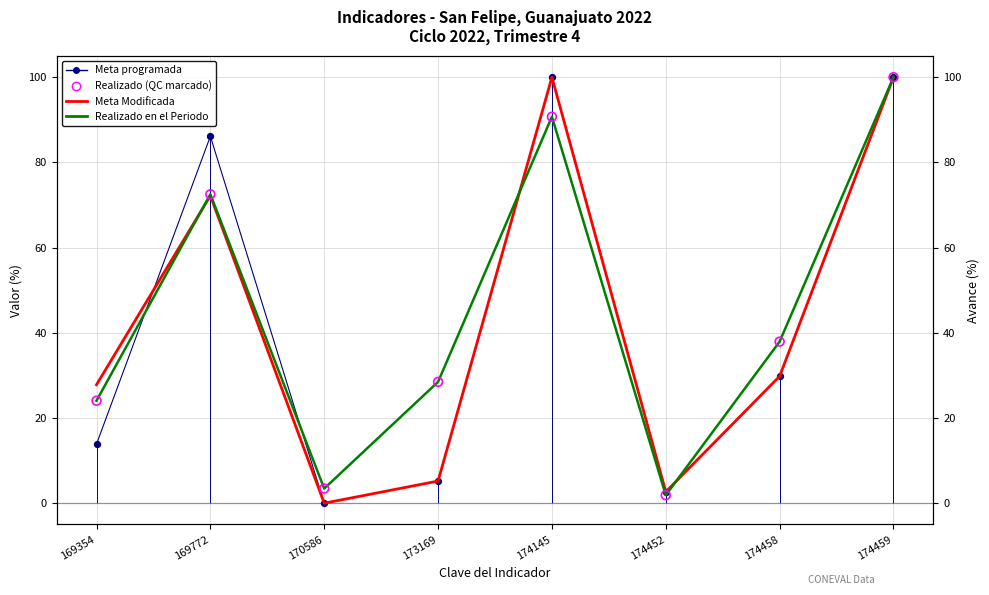

Which series contains the highest Y value?

Meta programada